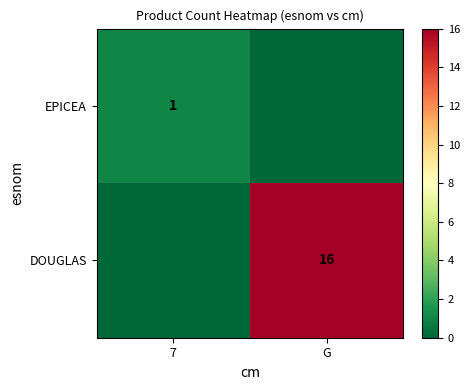

Is the value of DOUGLAS at G greater than the value of EPICEA at 7?

Yes